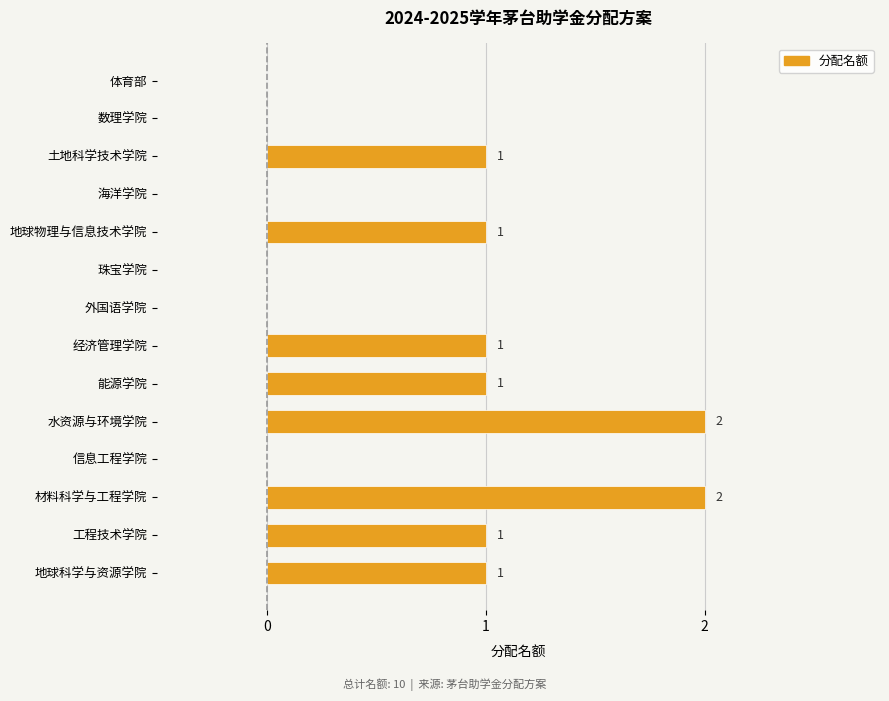

What is the sum of all values?

10